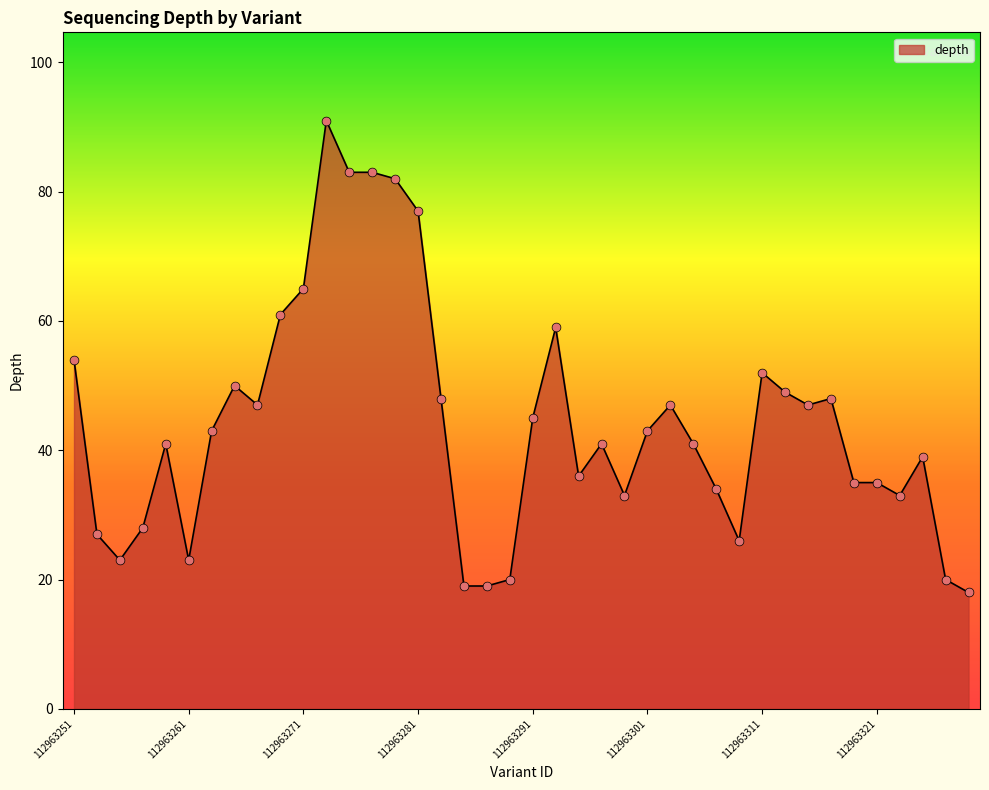

What is the greatest value displayed?

91